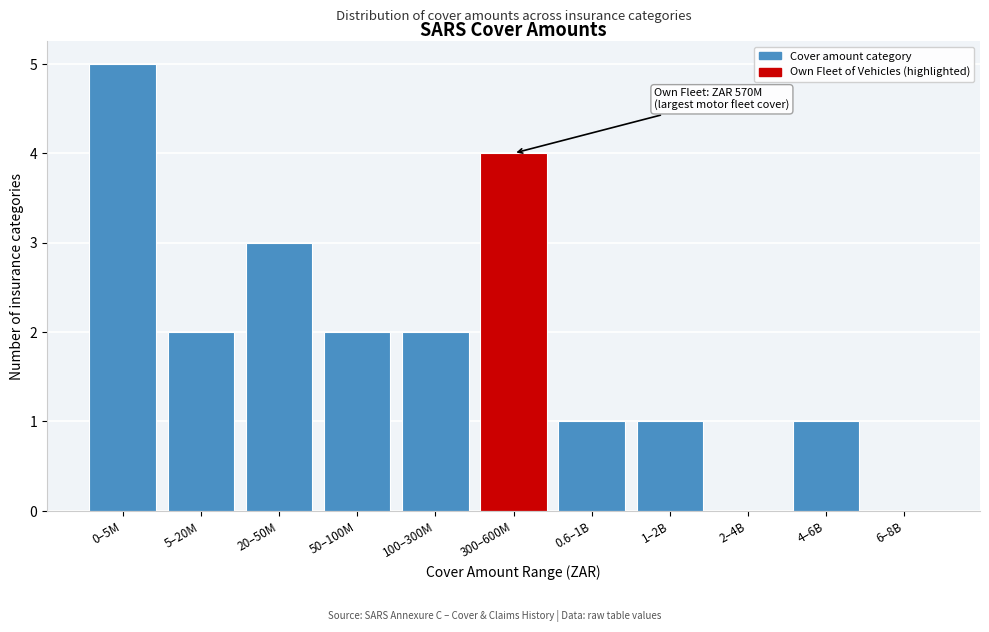

Reading left to right, list all the values displayed in this chart.

0–5M=5	5–20M=2	20–50M=3	50–100M=2	100–300M=2	300–600M=4	0.6–1B=1	1–2B=1	2–4B=0	4–6B=1	6–8B=0